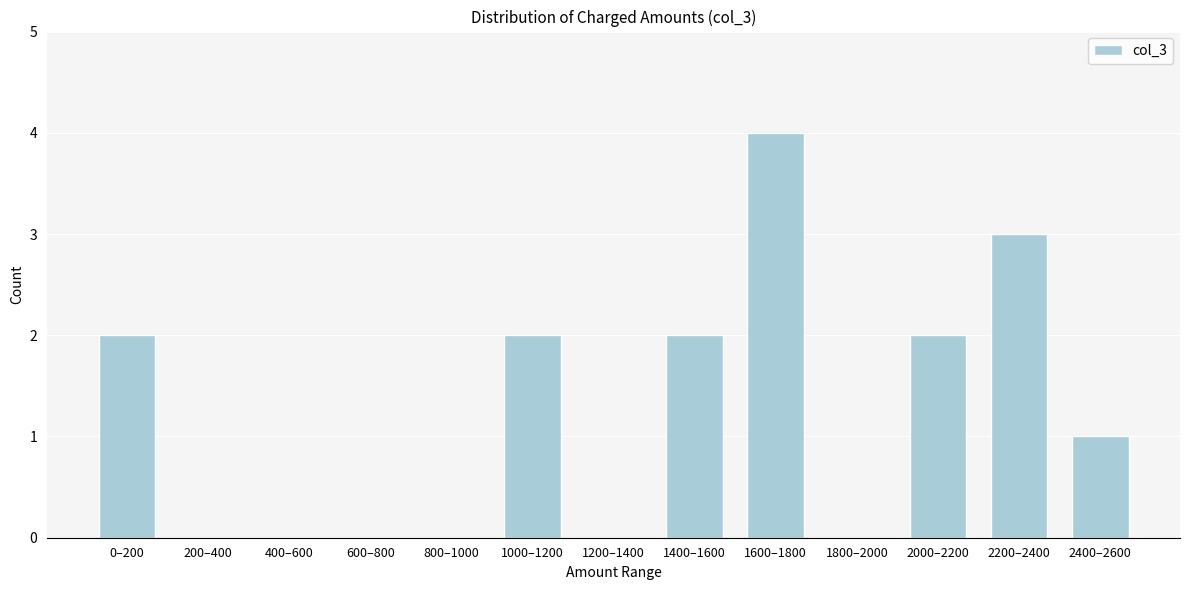

Reading left to right, transcribe all the data shown in this chart.

0–200=2	200–400=0	400–600=0	600–800=0	800–1000=0	1000–1200=2	1200–1400=0	1400–1600=2	1600–1800=4	1800–2000=0	2000–2200=2	2200–2400=3	2400–2600=1